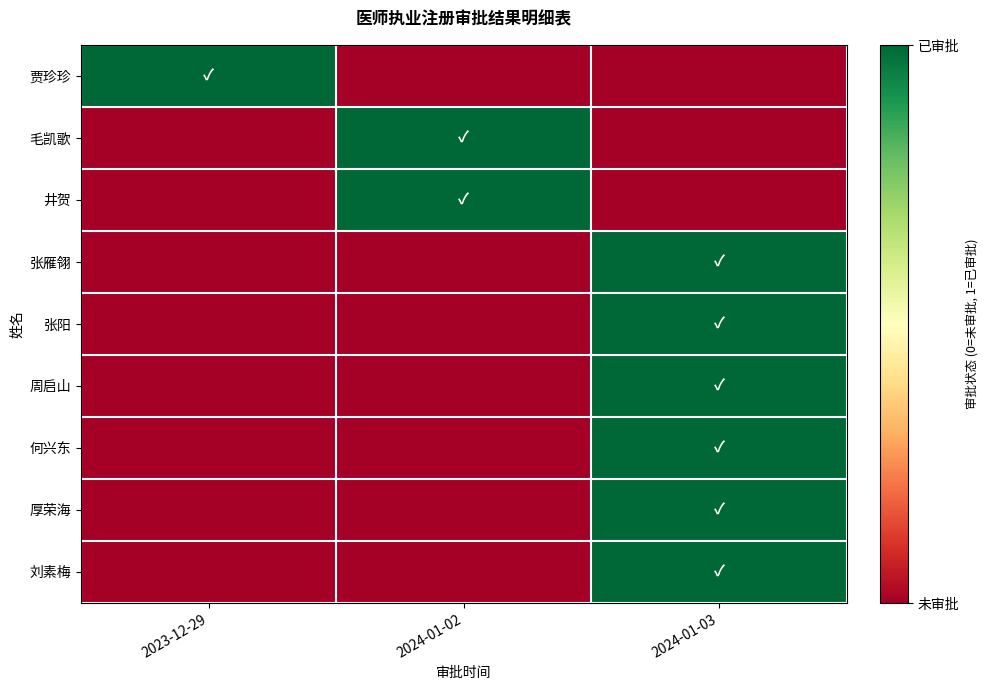

At which category is the sum across all series the highest?

2024-01-03